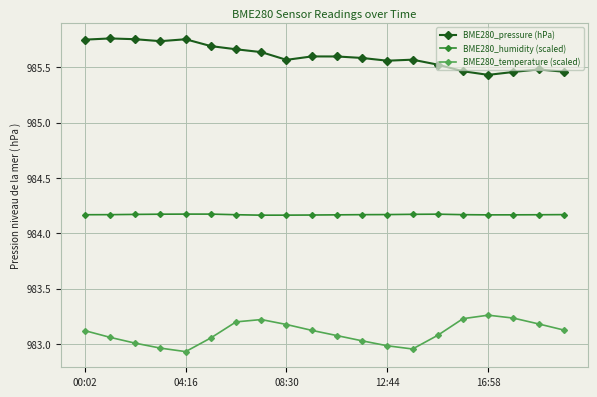

Rank the series by their maximum value, from highest to lowest.

BME280_pressure (hPa), BME280_humidity (scaled), BME280_temperature (scaled)